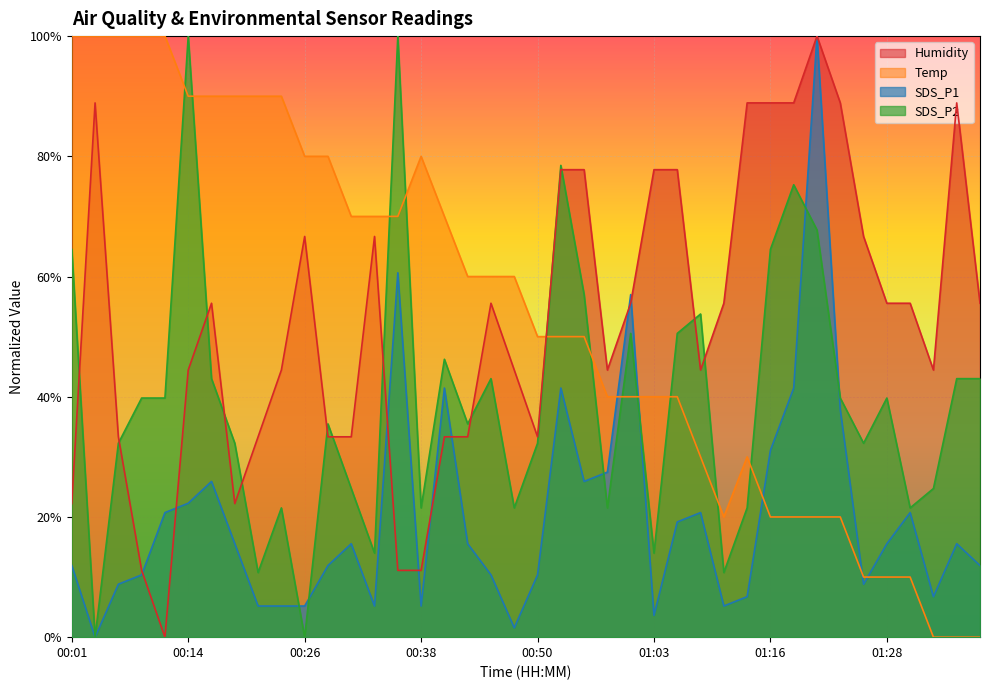

At which category is the sum across all series the highest?

01:21